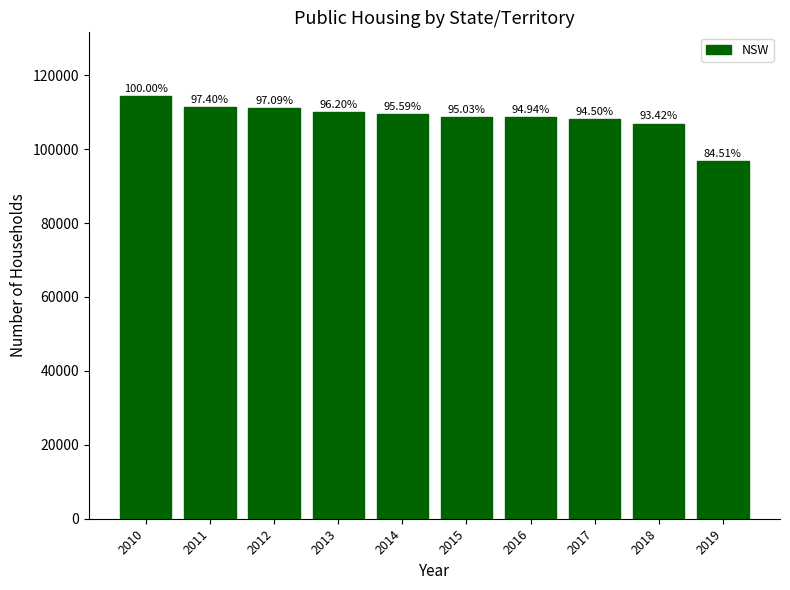

Does the chart contain any negative values?

No